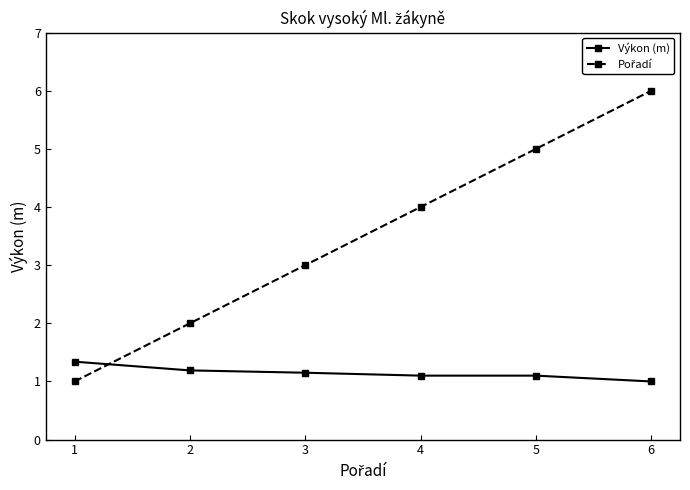

The Výkon (m) series shows 1.1 at 4. True or false?

True